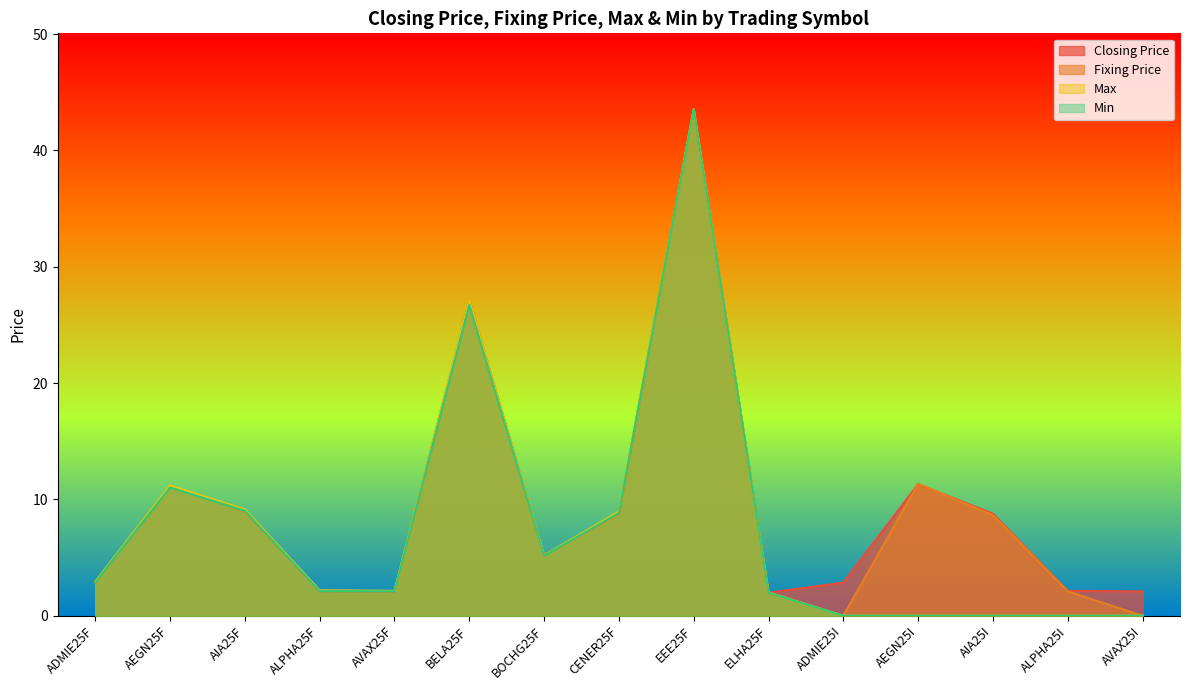

What is the difference between the maximum and minimum values in the Max series?

43.5